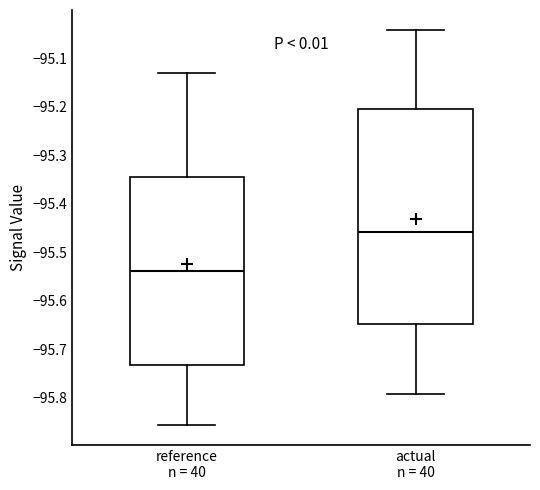

Reading left to right, transcribe this box plot: for each box, give where its median line is, the range the box spans, and where its two whiskers end, as read against the y-axis. The values are not printed on the chart, so give them approximately, as read against the axis.

reference n = 40: median -95.54, box -95.73 to -95.34, whiskers -95.86 to -95.13
actual n = 40: median -95.46, box -95.65 to -95.21, whiskers -95.79 to -95.04